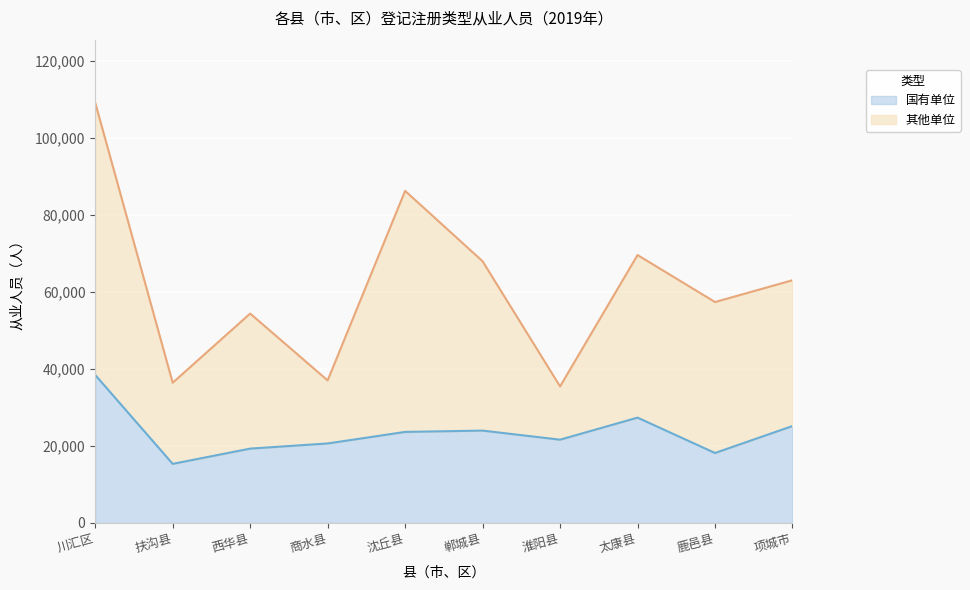

At which label does 其他单位 reach its peak?

川汇区